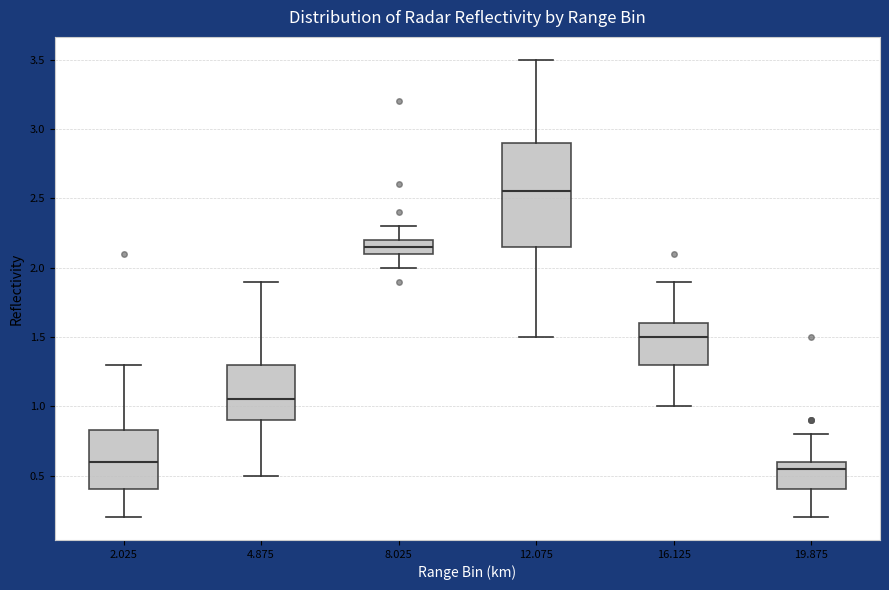

Where is the lower edge of the box at x = 8.025 on the y-axis? The values are not printed on the chart, so give them approximately, as read against the axis.

2.10